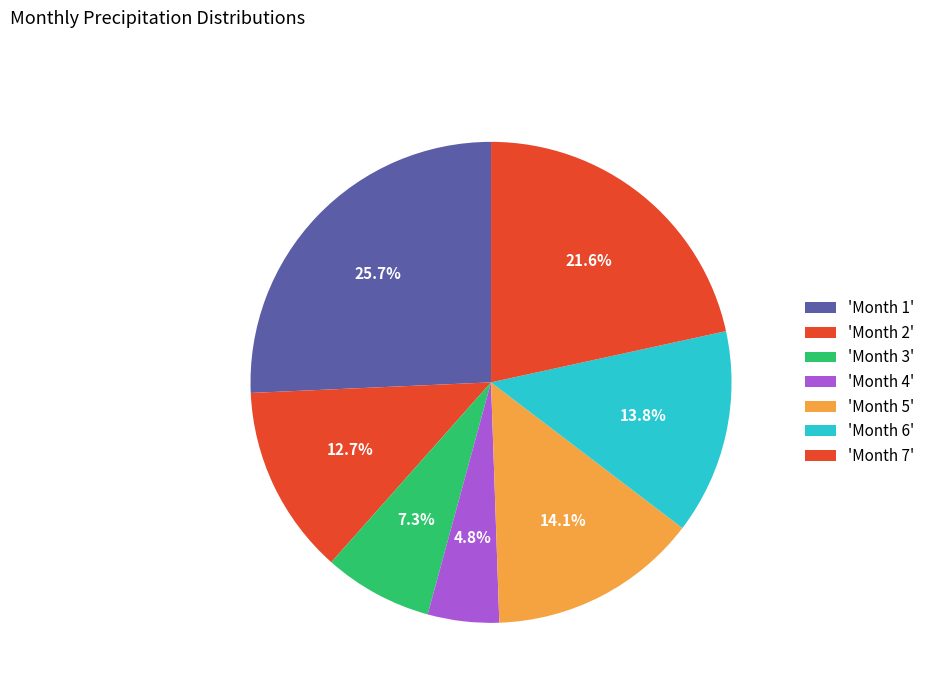

How many segments does this pie chart have?

7